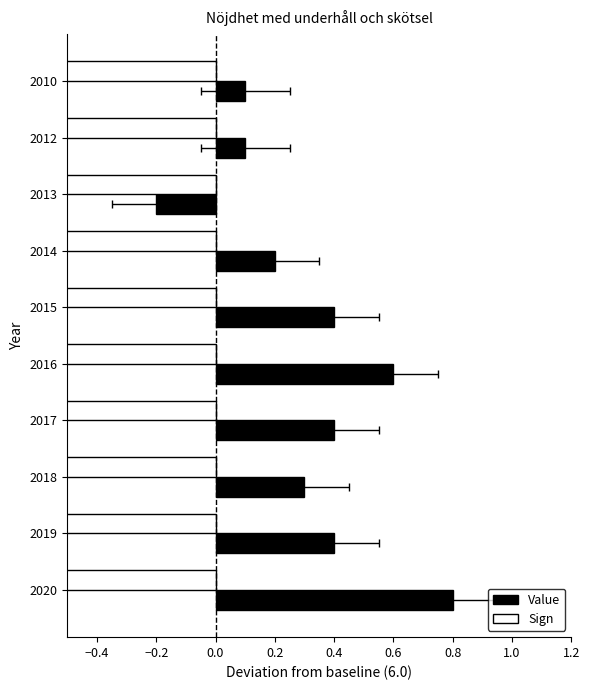

How many bars are there in total?

20